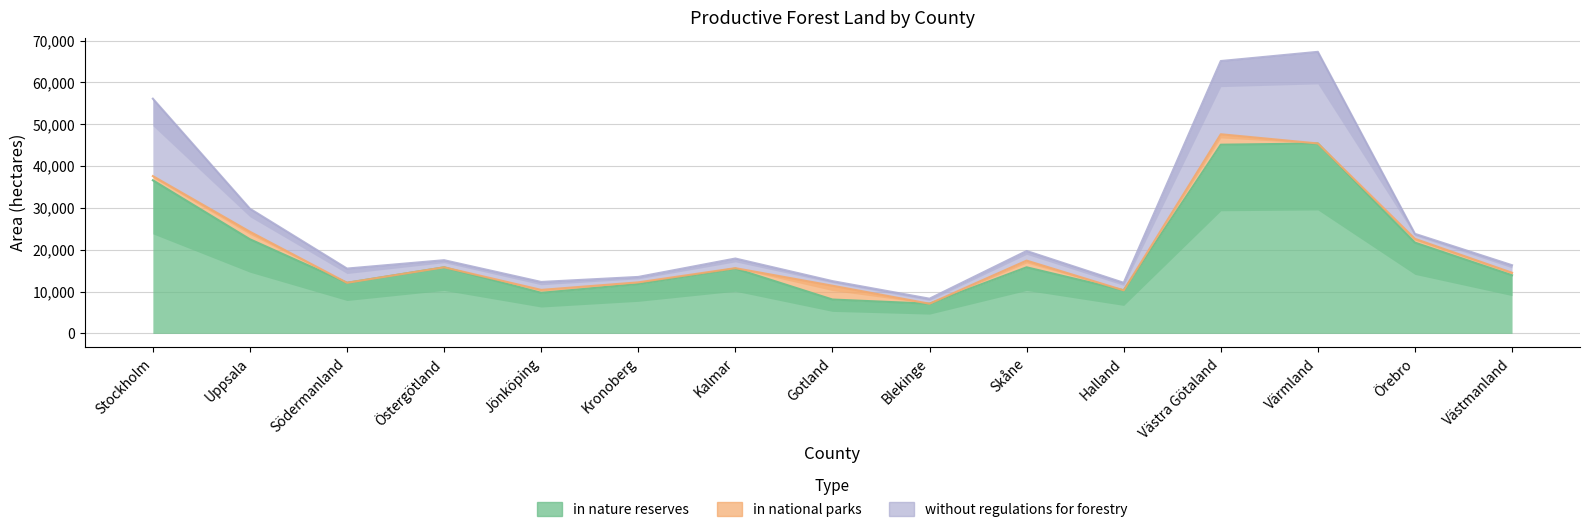

How many lines are shown in the chart?

3